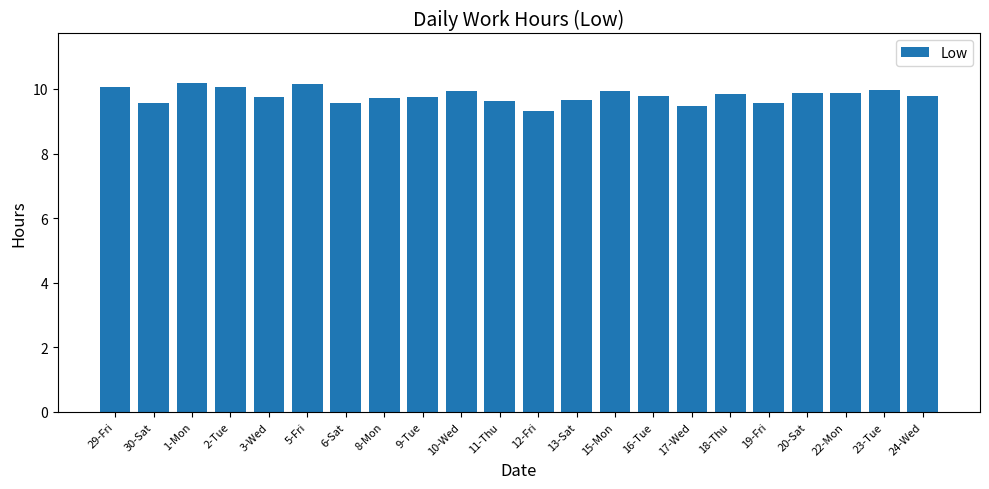

What is the minimum value shown in the chart?

9.3